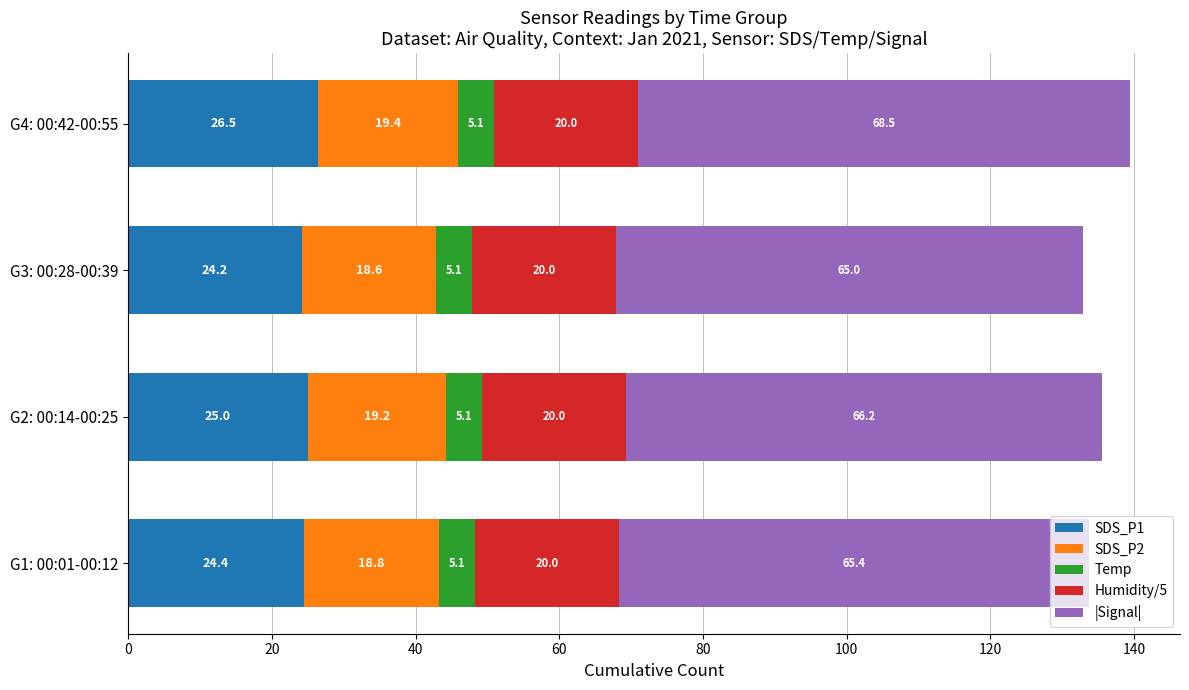

What is the maximum value for SDS_P1?

26.5